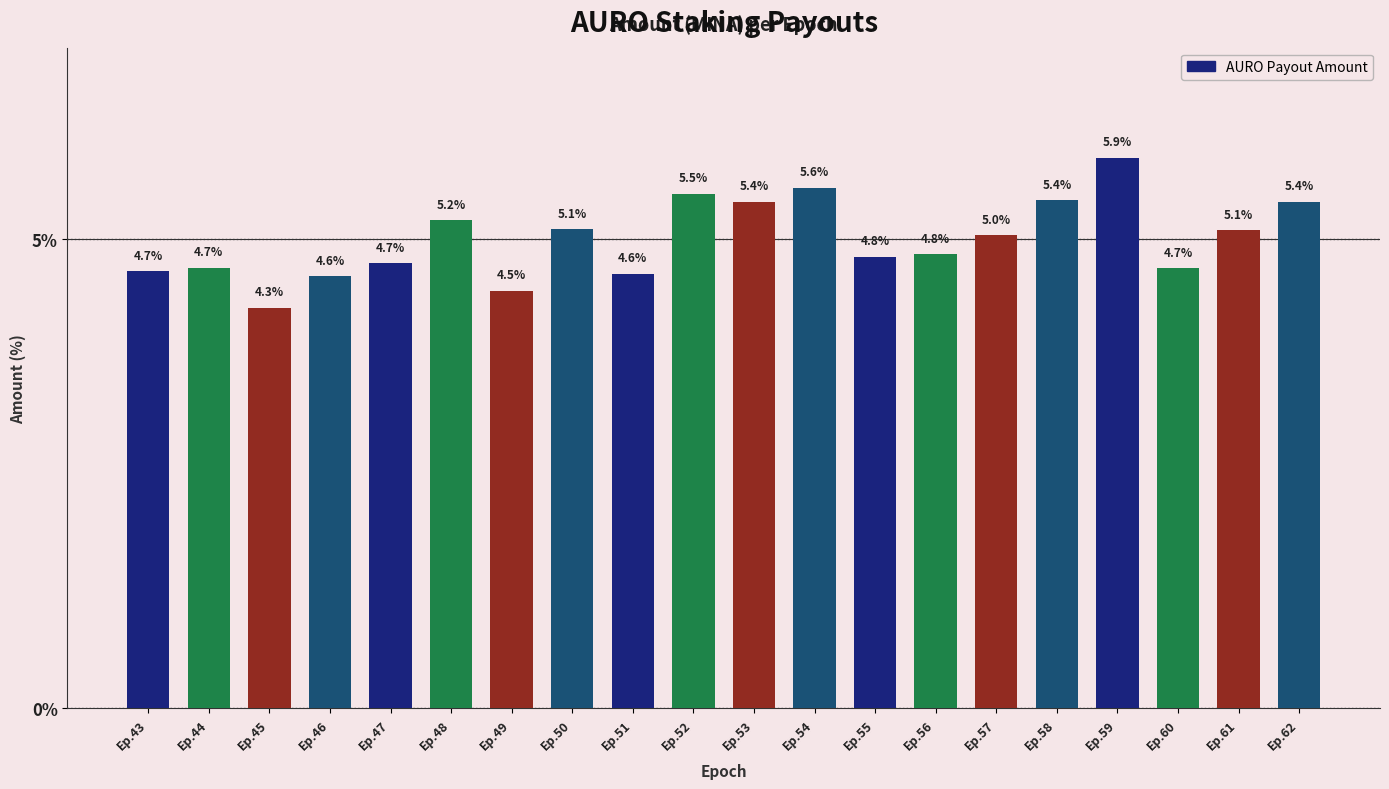

Between Ep.57 and Ep.44, which is larger?

Ep.57